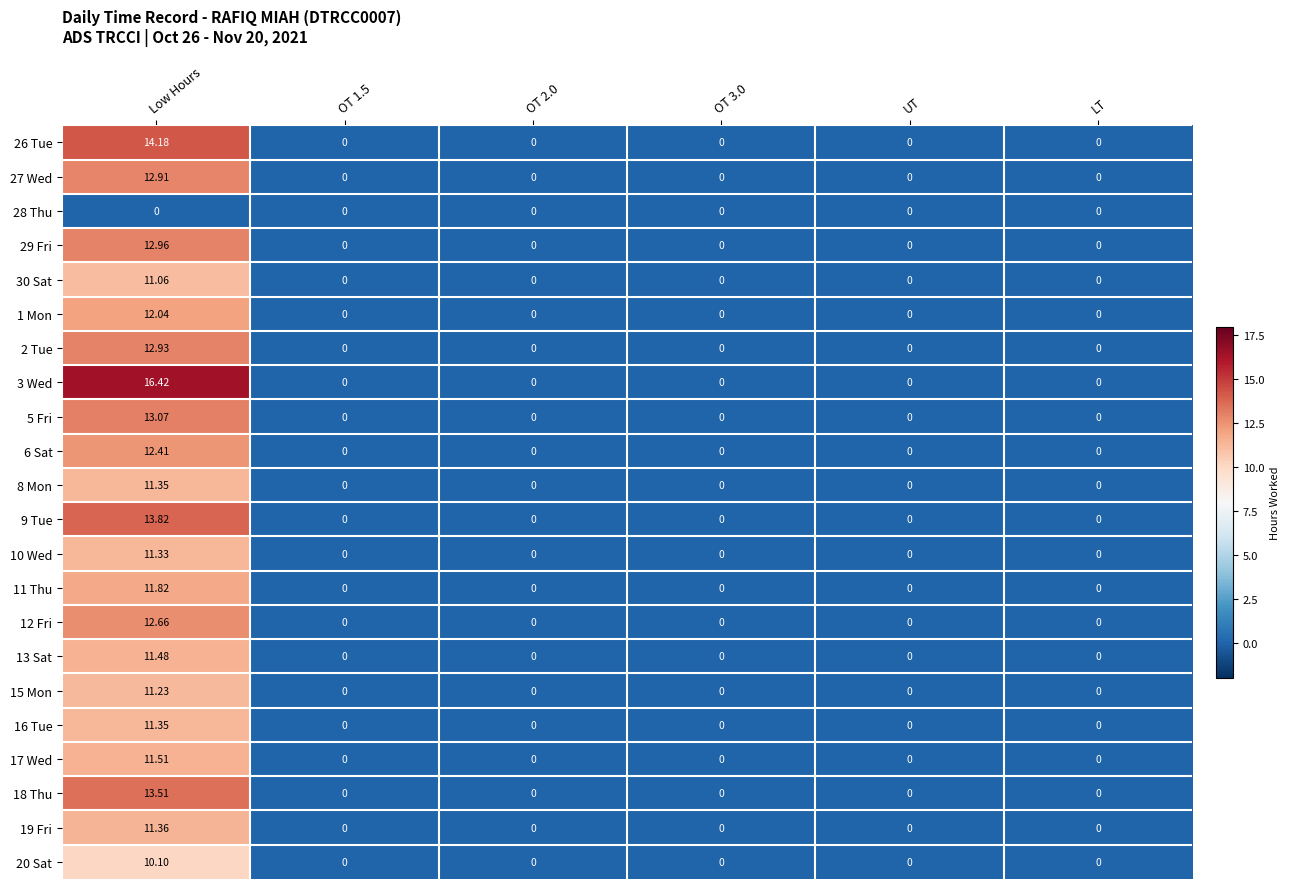

At which category is the sum across all series the highest?

Low Hours